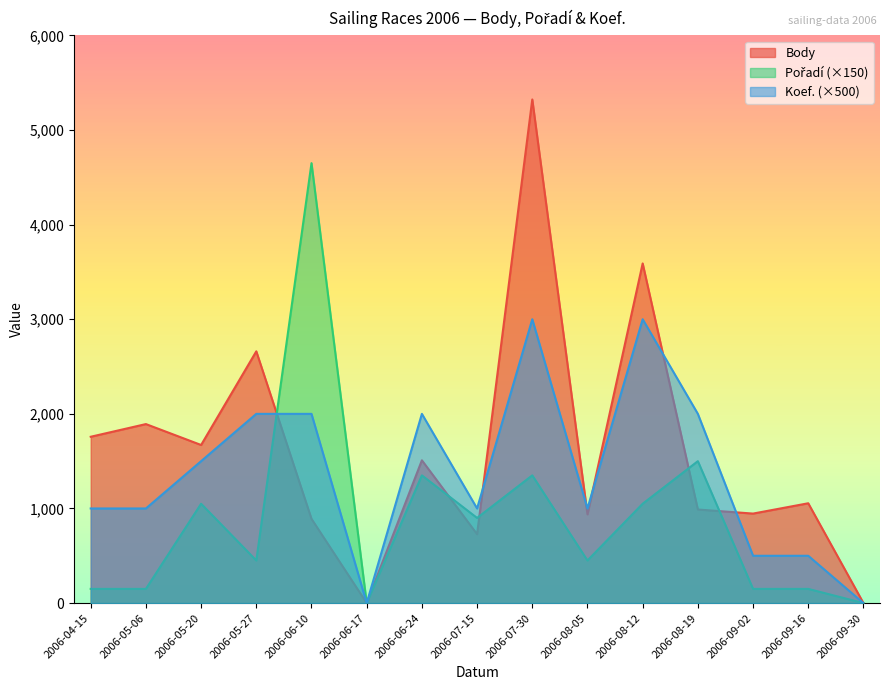

The Koef. series shows 1000 at 2006-04-15. True or false?

True